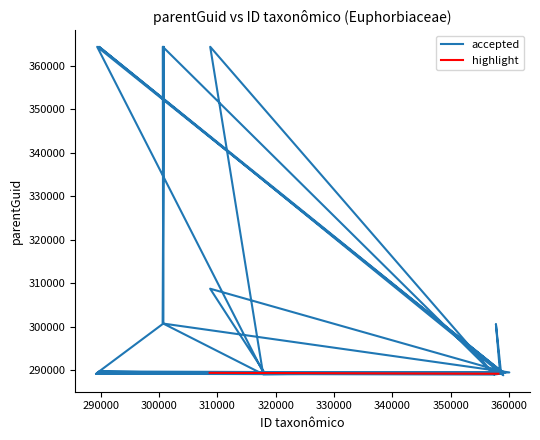

What is the difference between the second highest and second lowest values?

75340